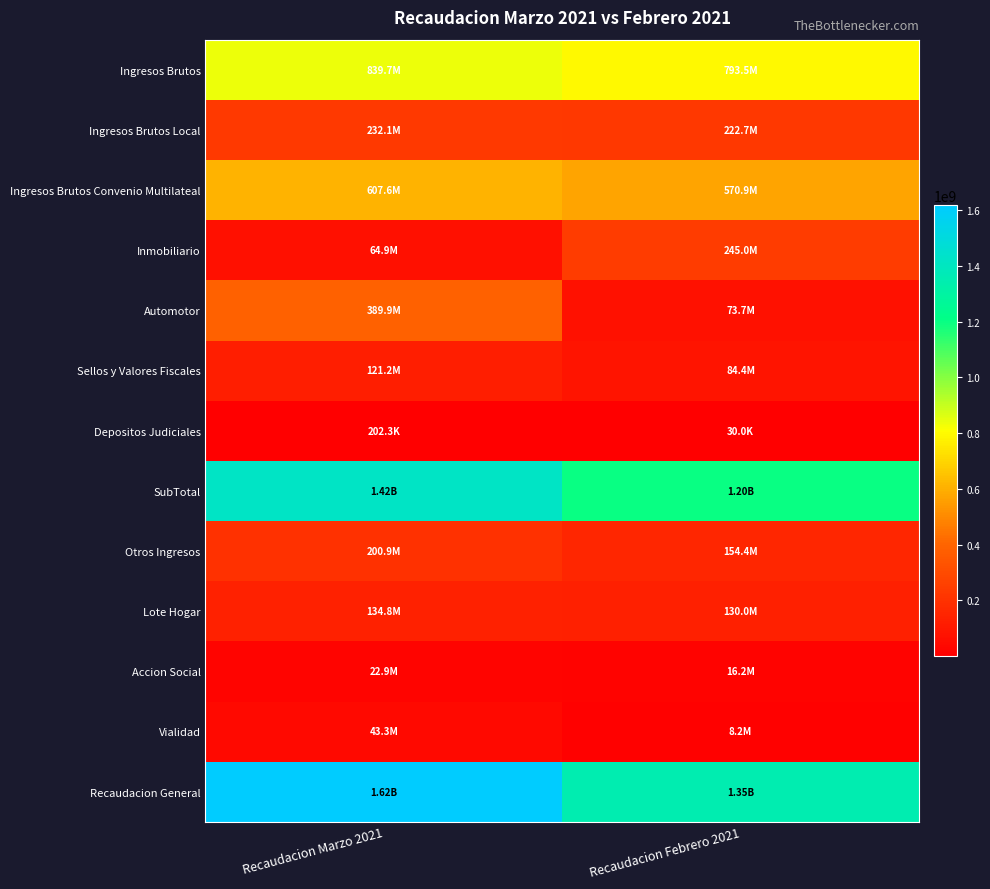

What is the smallest value displayed?

30021.1